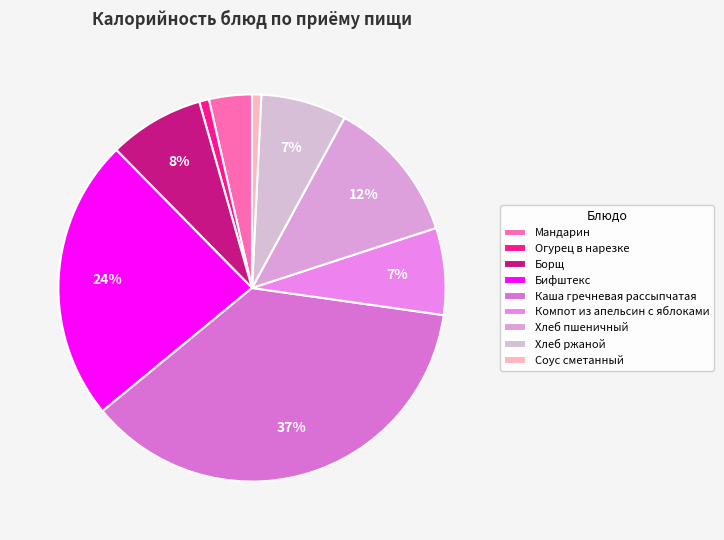

Is there a majority slice in this chart?

No